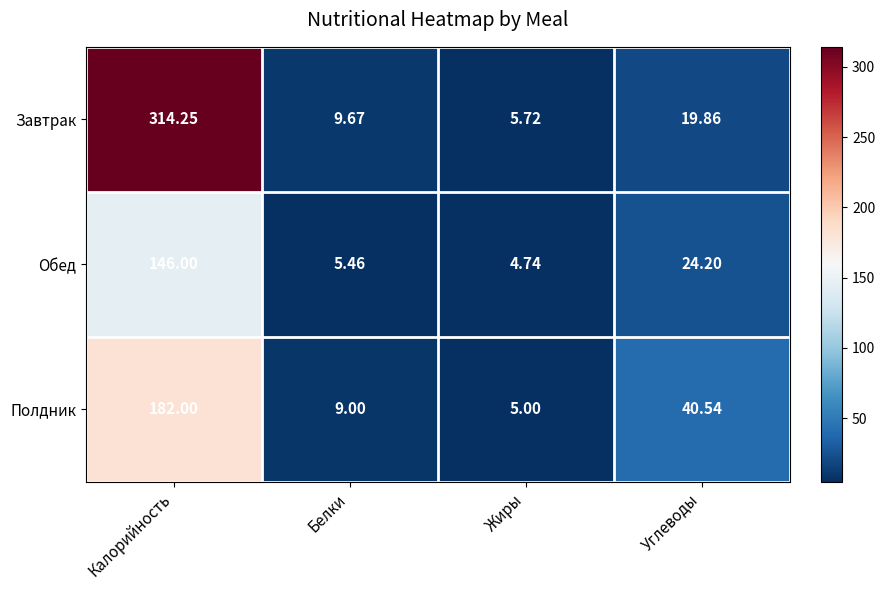

How many categories are shown in the chart?

4